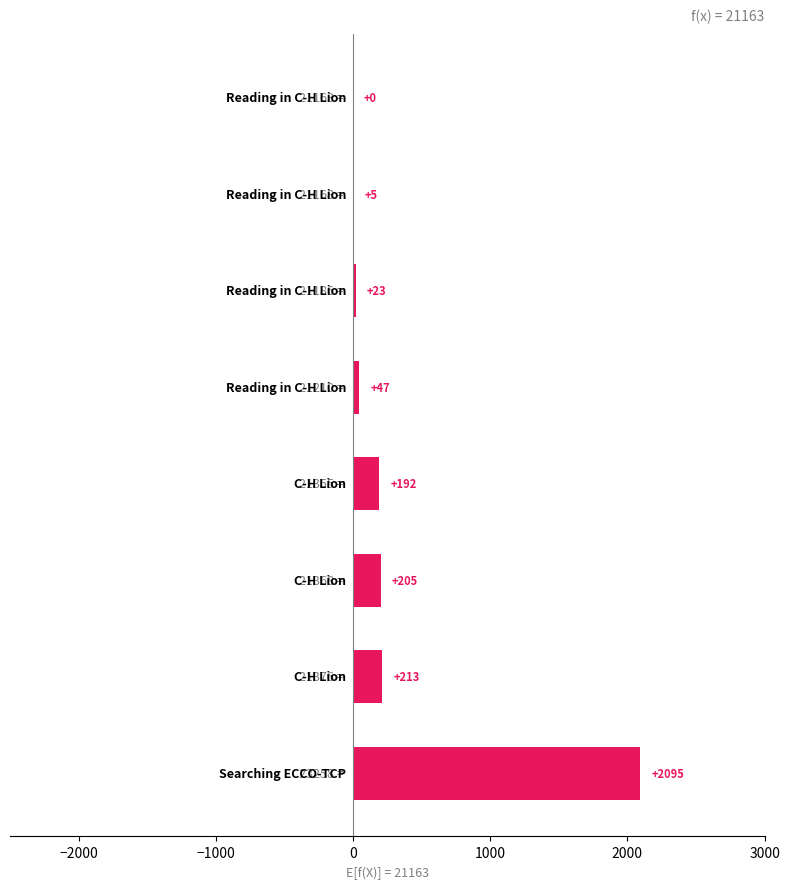

What is the maximum value shown in the chart?

2095